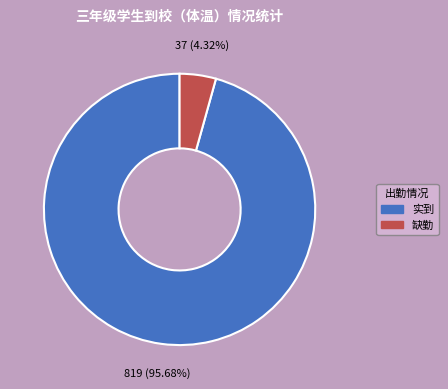

Does any single category account for the majority?

Yes